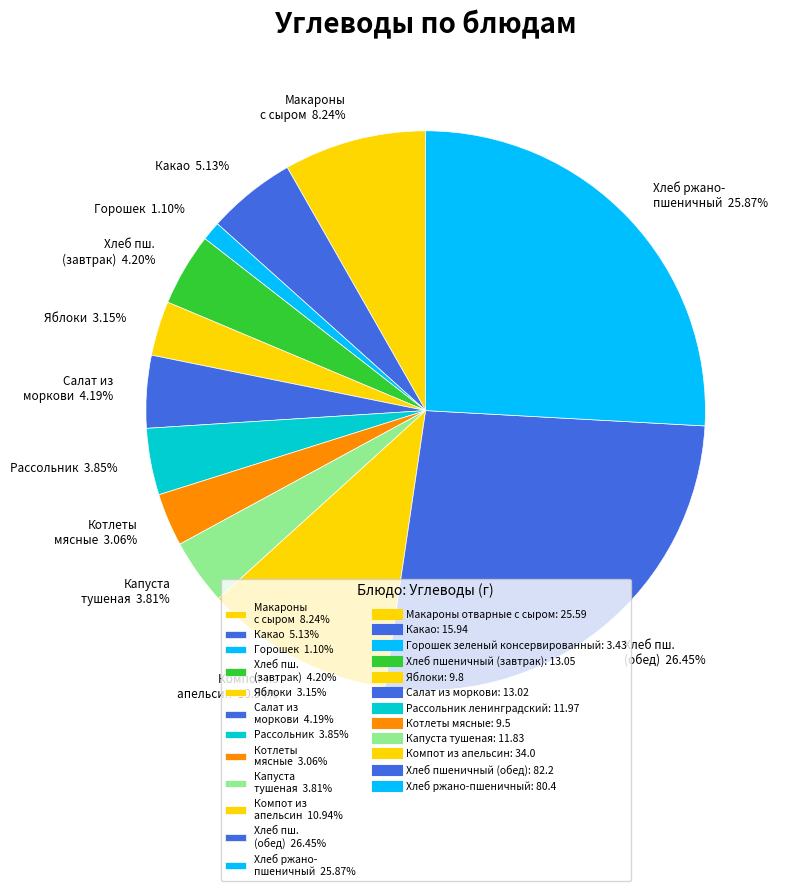

Combined, do Компот из апельсин 10.94% and Рассольник 3.85% account for over 50%?

No